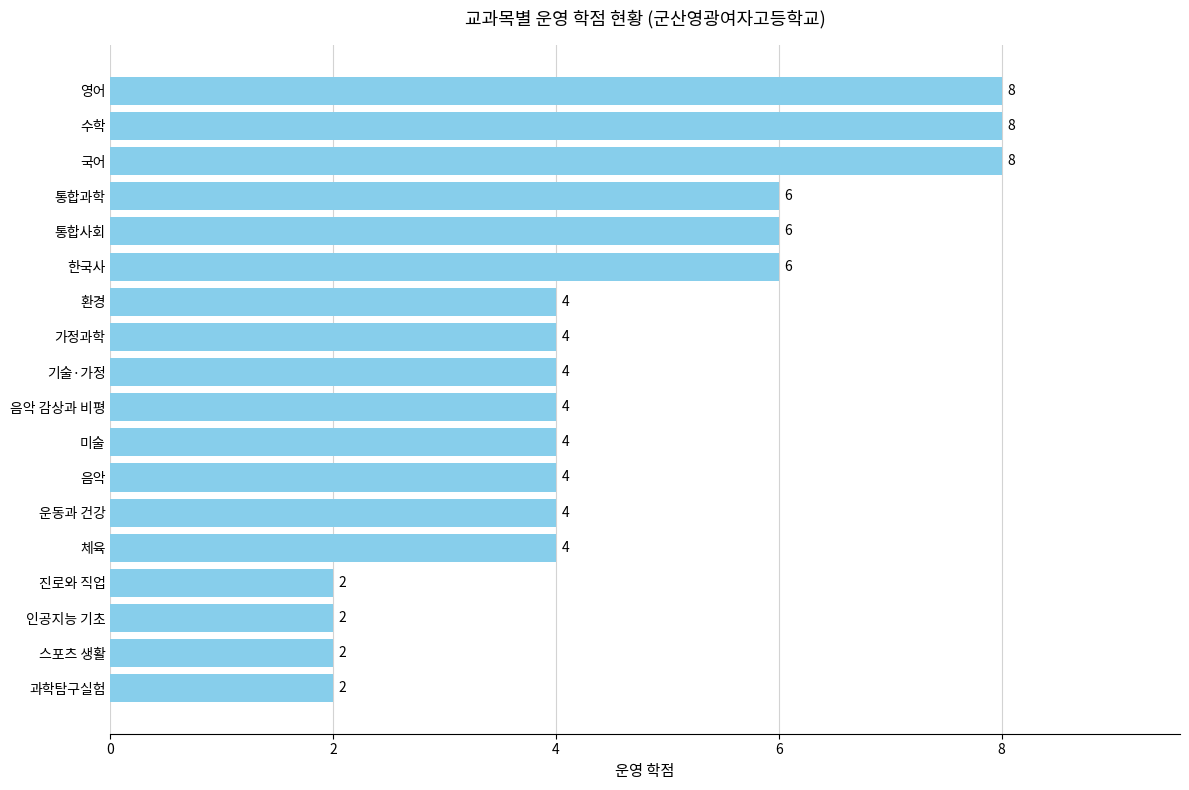

What is the change in value from 운동과 건강 to 한국사?

+2